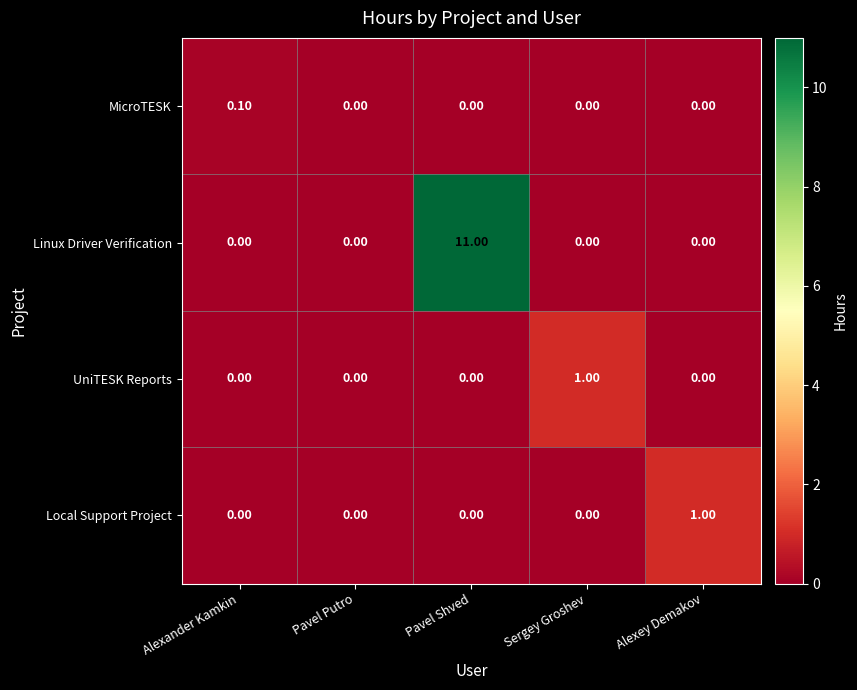

Which series has the largest range (max minus min)?

Linux Driver Verification